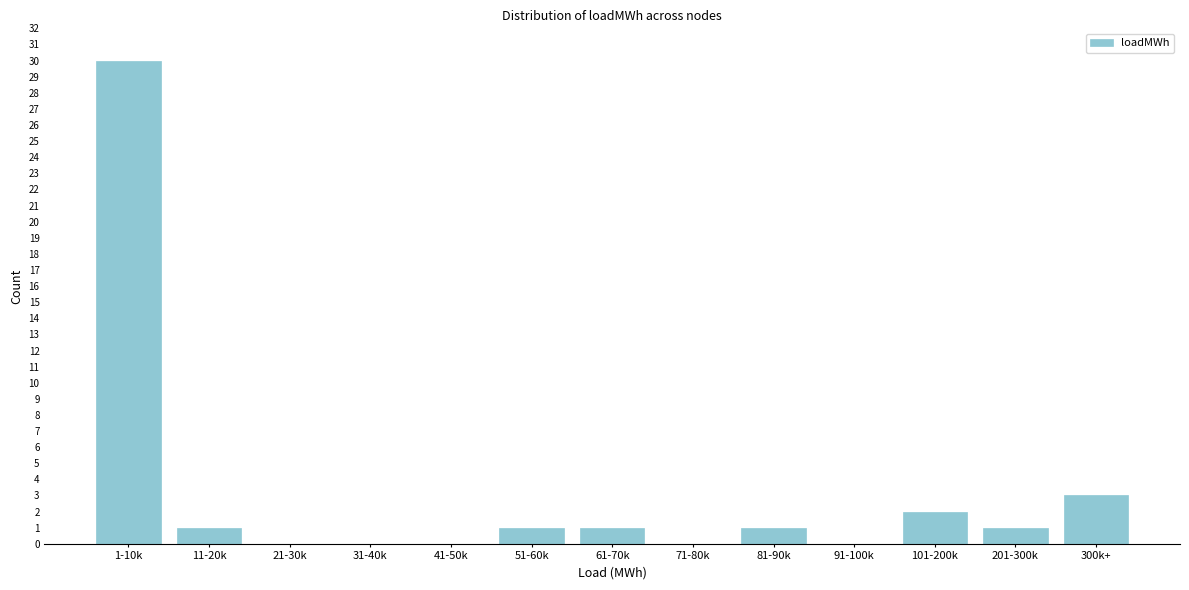

Reading left to right, transcribe all the data shown in this chart.

1-10k=30	11-20k=1	21-30k=0	31-40k=0	41-50k=0	51-60k=1	61-70k=1	71-80k=0	81-90k=1	91-100k=0	101-200k=2	201-300k=1	300k+=3